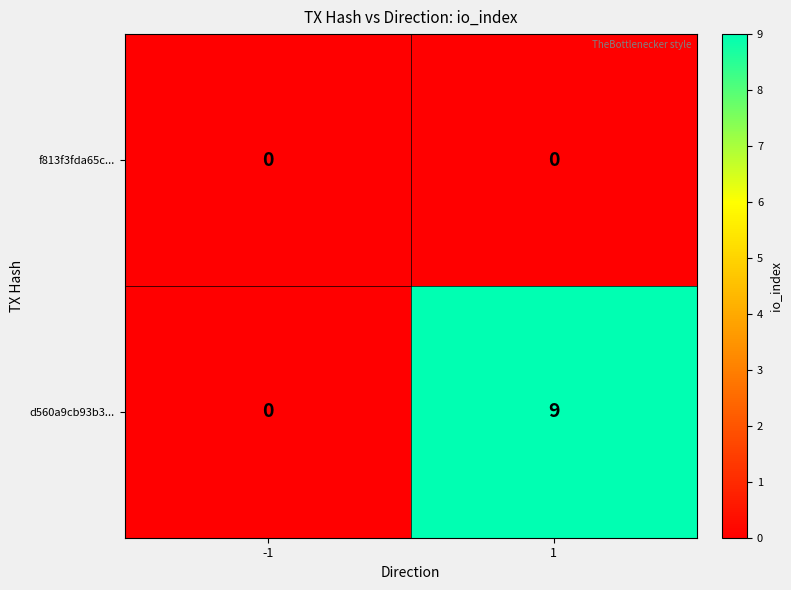

Reading left to right, transcribe all the data shown in this chart.

f813f3fda65c...: -1=0	1=0
d560a9cb93b3...: -1=0	1=9